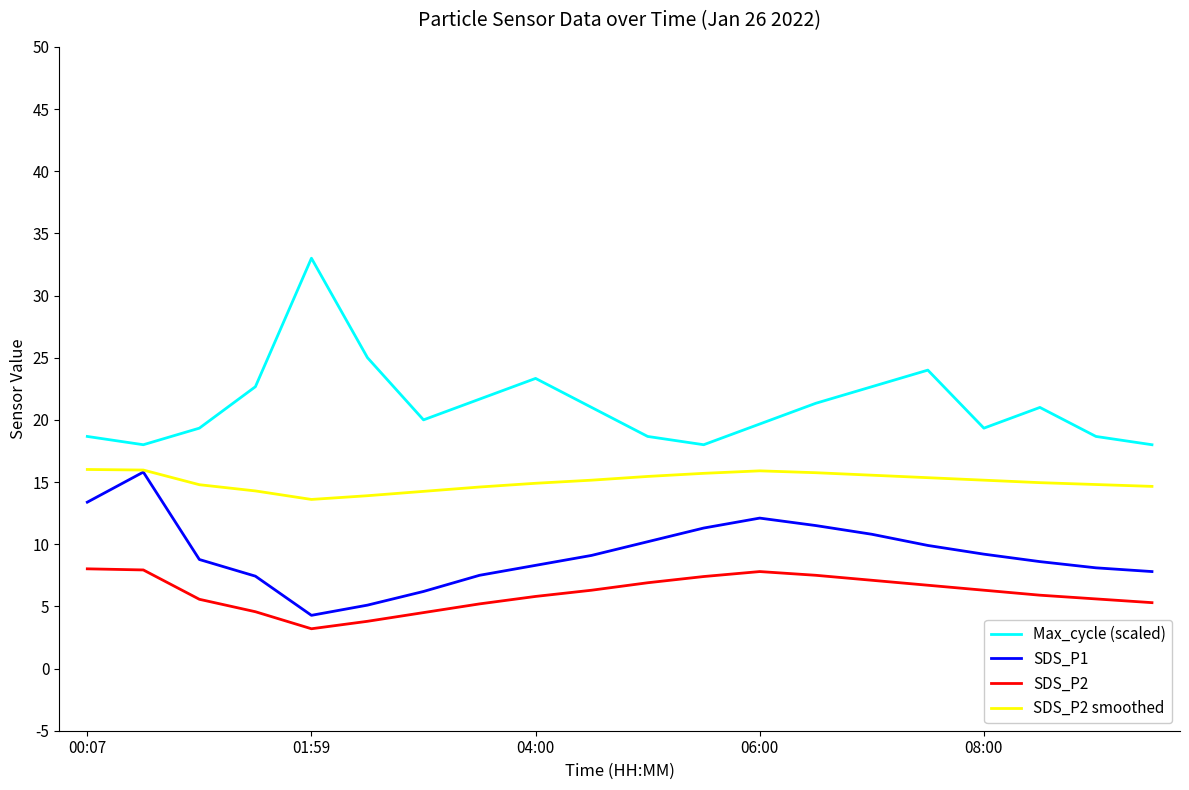

List the series in order of their overall mean, lowest first.

SDS_P2, SDS_P1, SDS_P2 smoothed, Max_cycle (scaled)